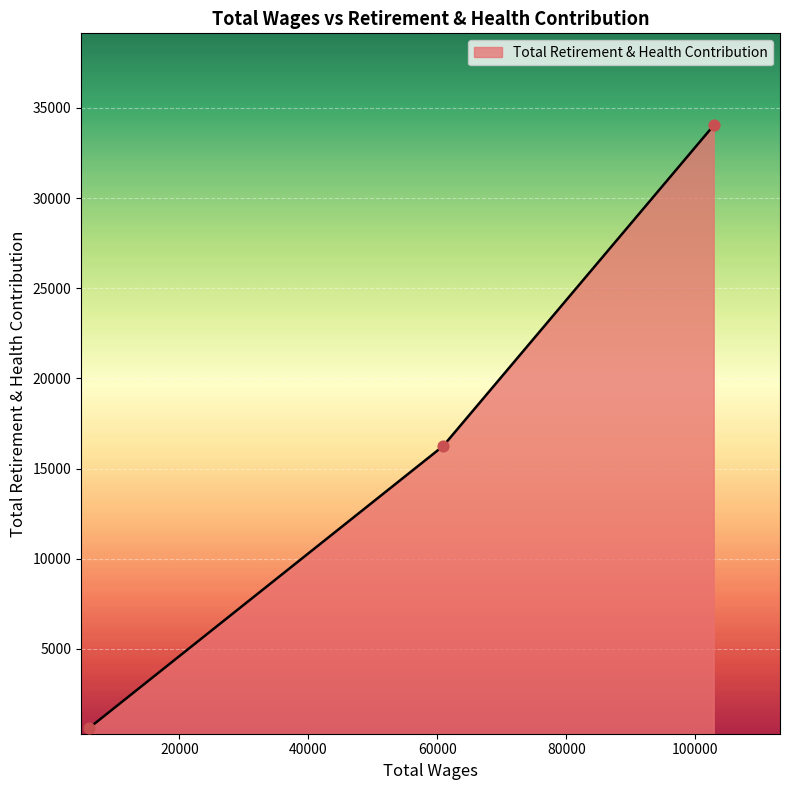

What is the difference between the second highest and minimum values?

15654